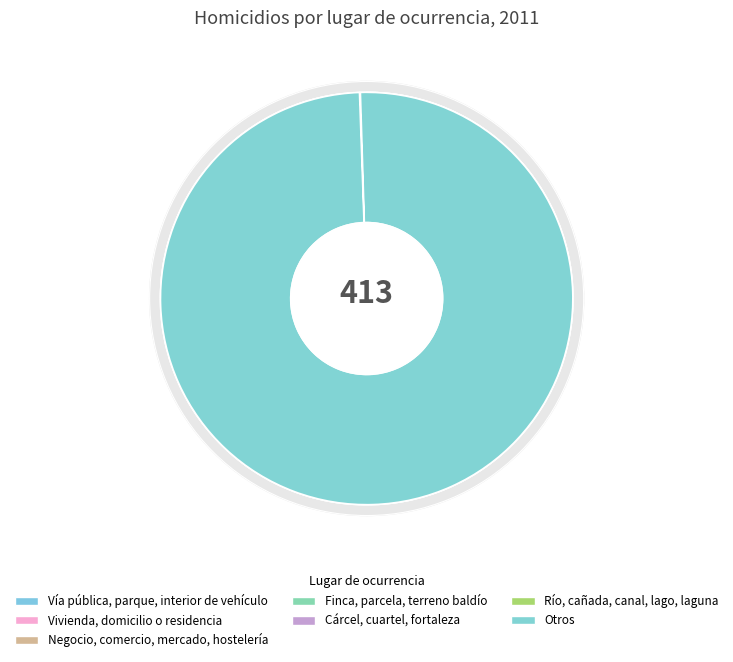

Which has a higher value, Cárcel, cuartel, fortaleza or Vivienda, domicilio o residencia?

Vivienda, domicilio o residencia